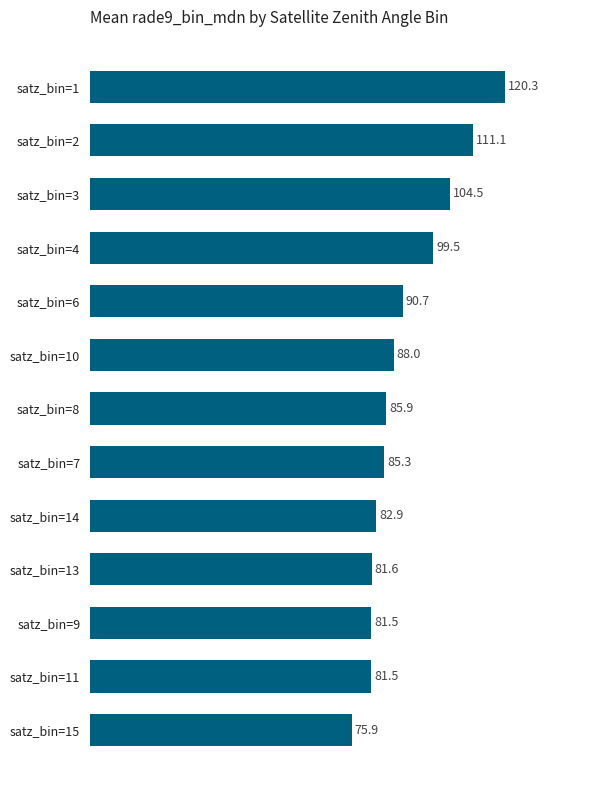

What is the difference between the maximum and minimum values?

44.4